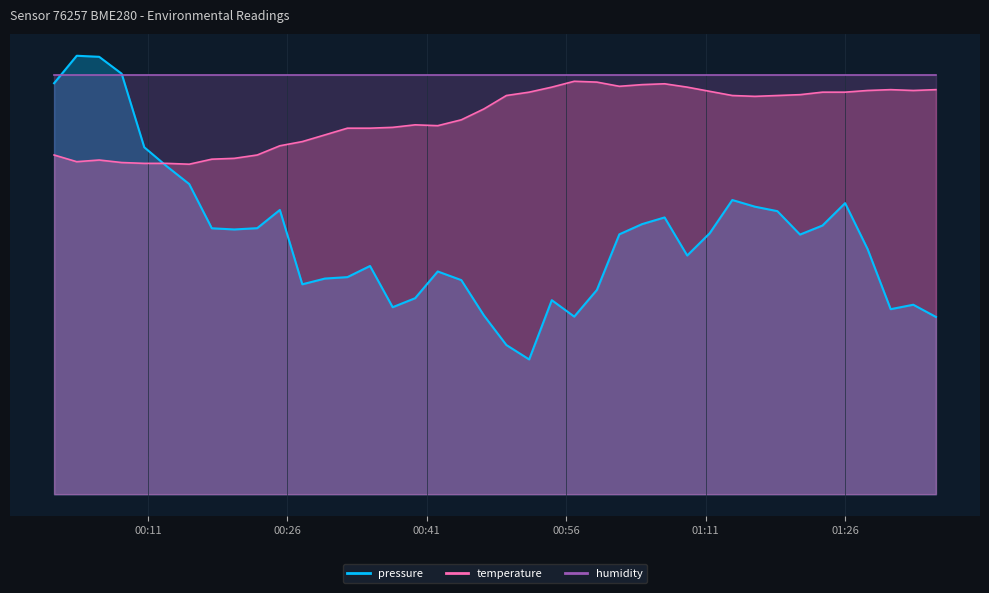

Does the chart have visible grid lines?

Yes